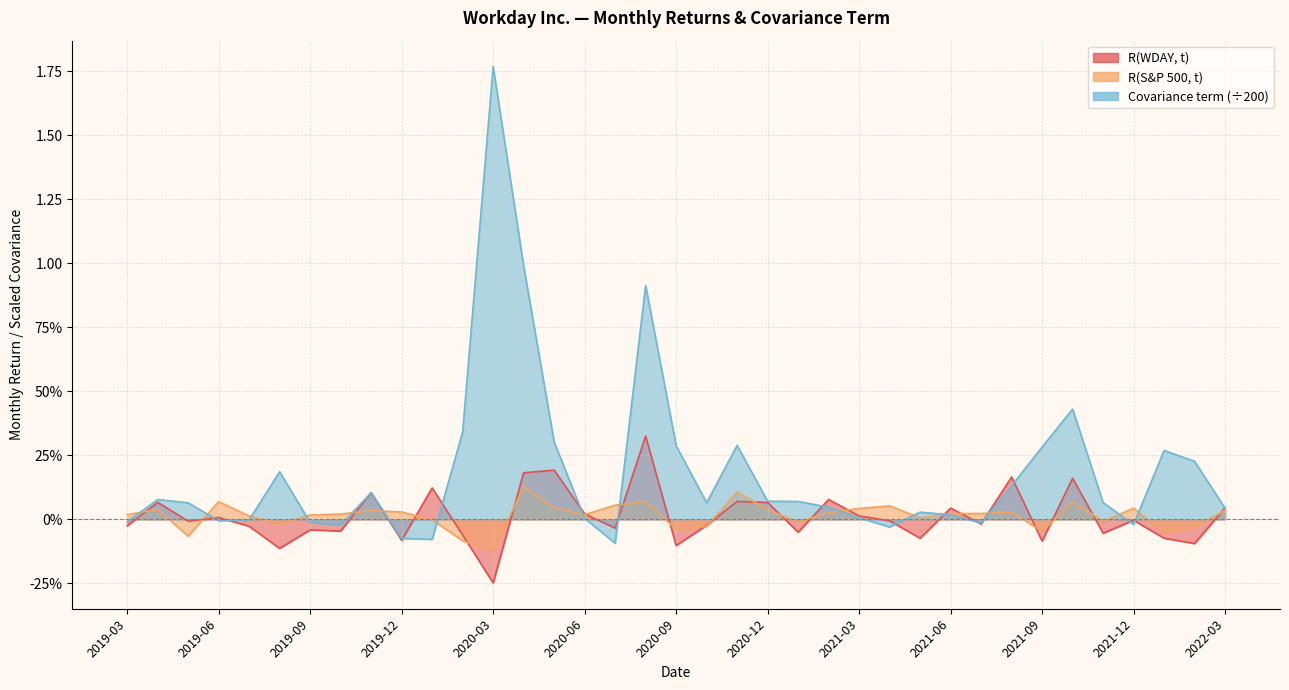

Rank the categories by R(WDAY, t) value from highest to lowest.

2020-08, 2020-05, 2020-04, 2021-08, 2021-10, 2020-01, 2019-11, 2021-02, 2020-11, 2019-04, 2020-12, 2022-03, 2021-06, 2020-06, 2021-03, 2019-06, 2021-12, 2021-04, 2019-05, 2021-07, 2020-10, 2019-03, 2019-07, 2020-07, 2019-09, 2019-10, 2021-01, 2021-11, 2020-02, 2022-01, 2021-05, 2019-12, 2021-09, 2022-02, 2020-09, 2019-08, 2020-03